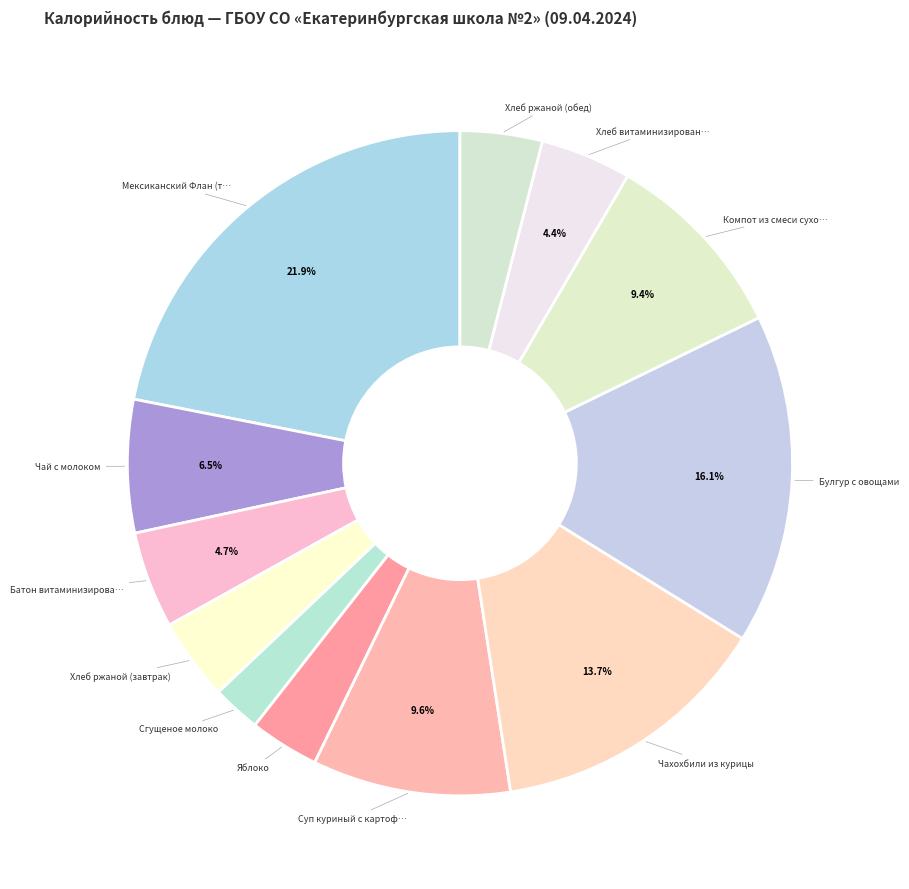

How many slices are in this pie chart?

12